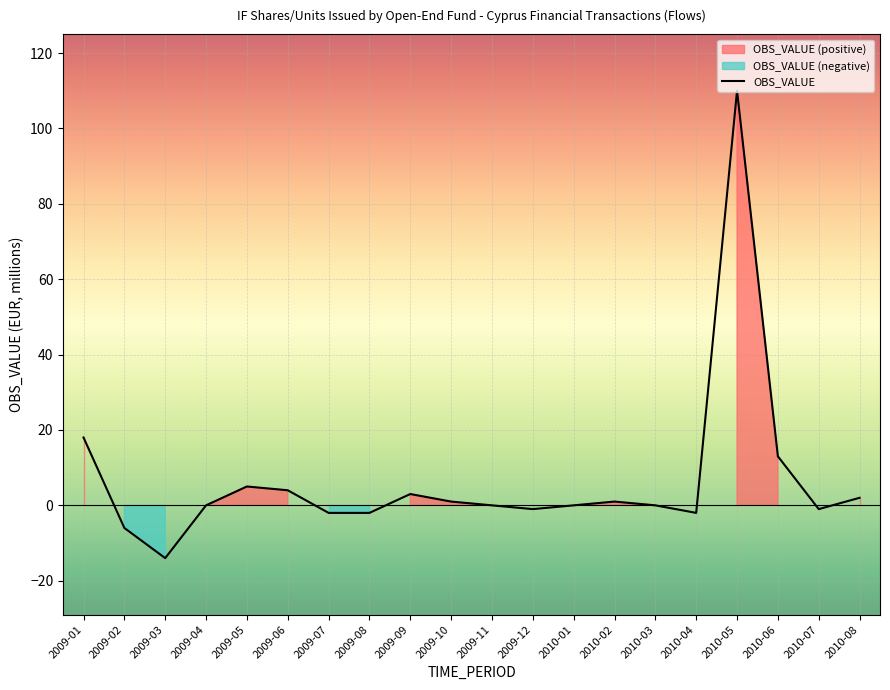

The value at 2009-03 is -21. True or false?

False